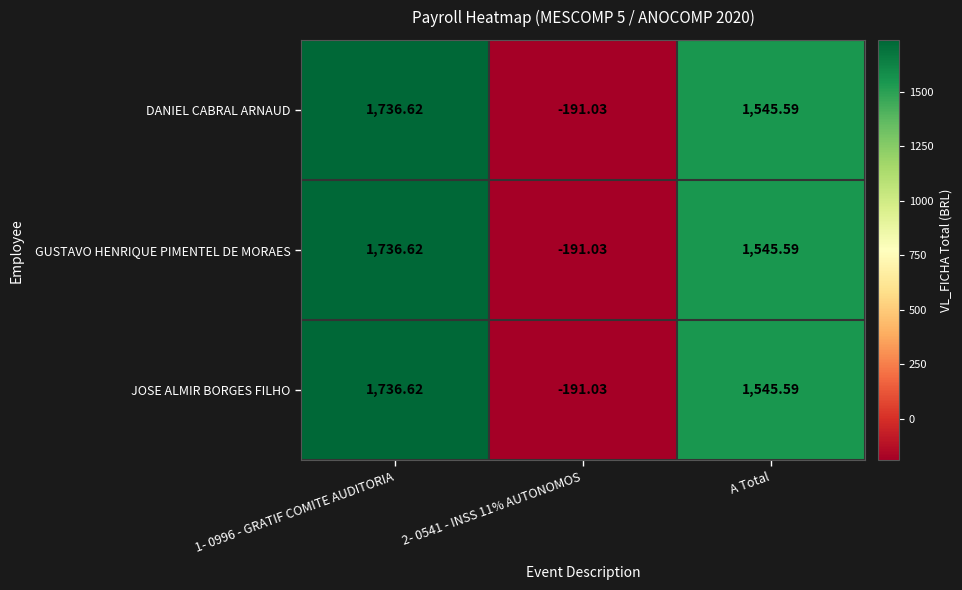

Is the value of GUSTAVO HENRIQUE PIMENTEL DE MORAES at 2- 0541 - INSS 11% AUTONOMOS greater than the value of JOSE ALMIR BORGES FILHO at A Total?

No